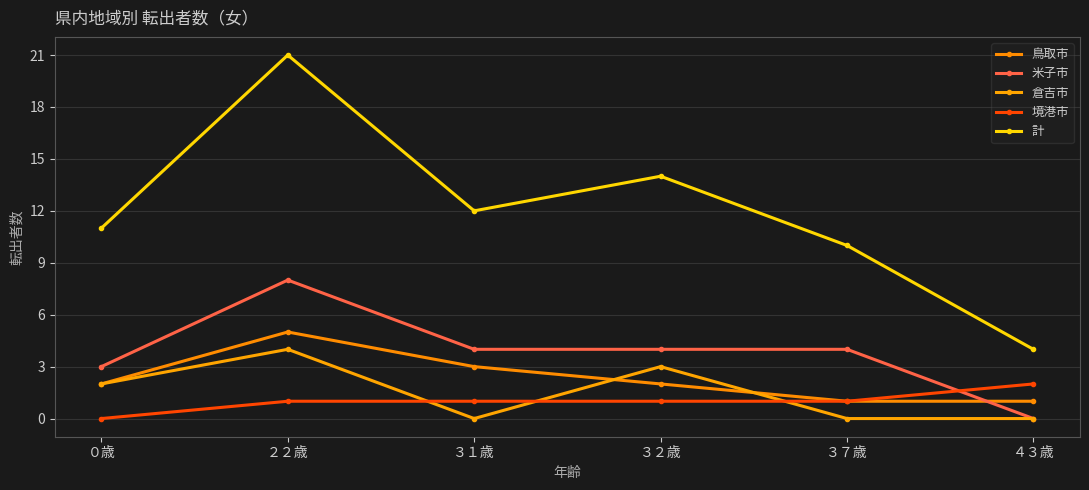

Is the value of 境港市 at ３２歳 greater than the value of 鳥取市 at ３２歳?

No